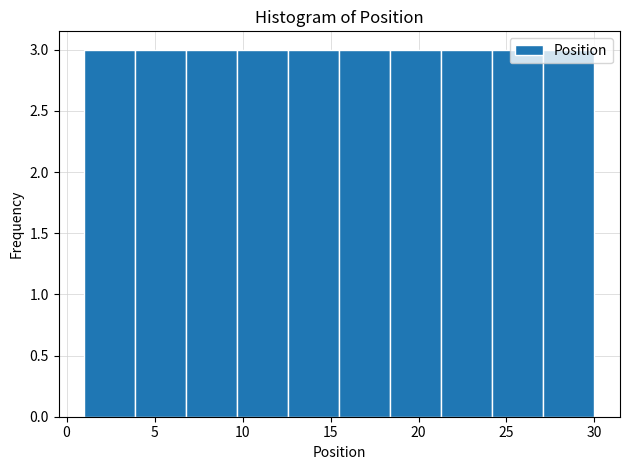

Reading left to right, transcribe this chart: for each bar, give the range it covers on the x-axis and its height. Neither the bar edges nor the heights are printed on the chart, so give them approximately, as read against the axes.

1.0 to 3.9: 3
3.9 to 6.8: 3
6.8 to 9.7: 3
9.7 to 12.6: 3
12.6 to 15.5: 3
15.5 to 18.4: 3
18.4 to 21.3: 3
21.3 to 24.2: 3
24.2 to 27.1: 3
27.1 to 30.0: 3